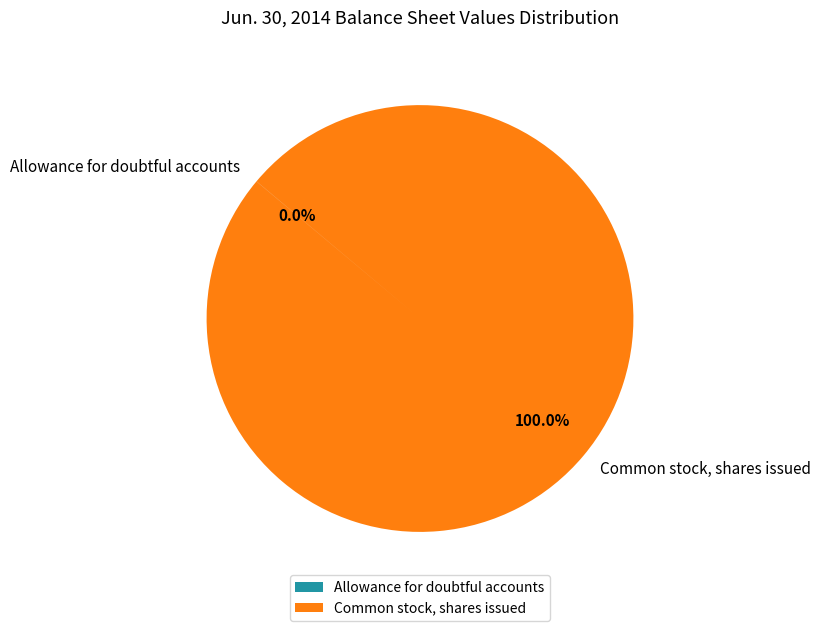

What is the largest slice in the pie chart?

Common stock, shares issued